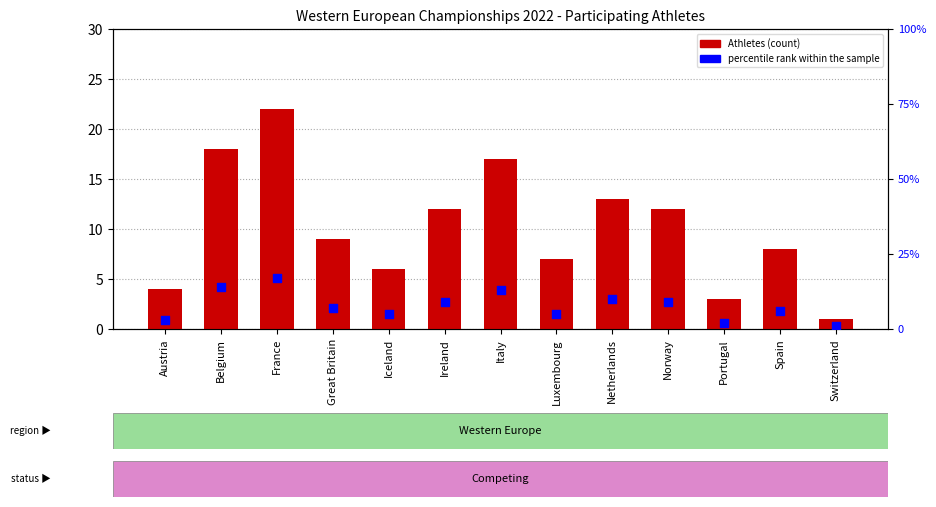

Which series contains the lowest Y value?

Athletes